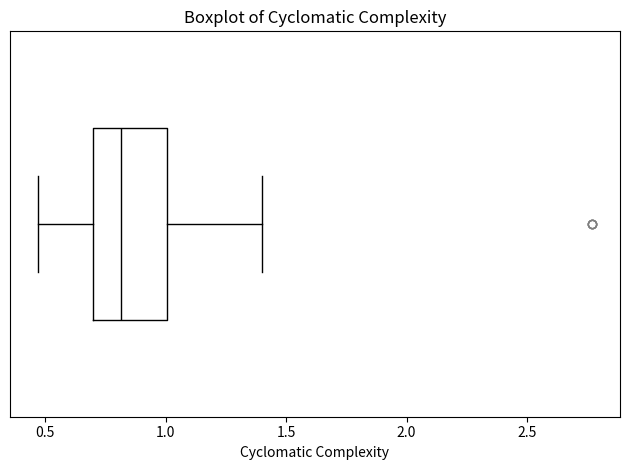

Where does the left whisker of the box end on the x-axis? The values are not printed on the chart, so give them approximately, as read against the axis.

0.45